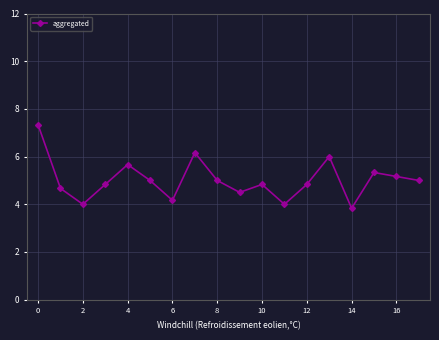

What is the average value?

5.0